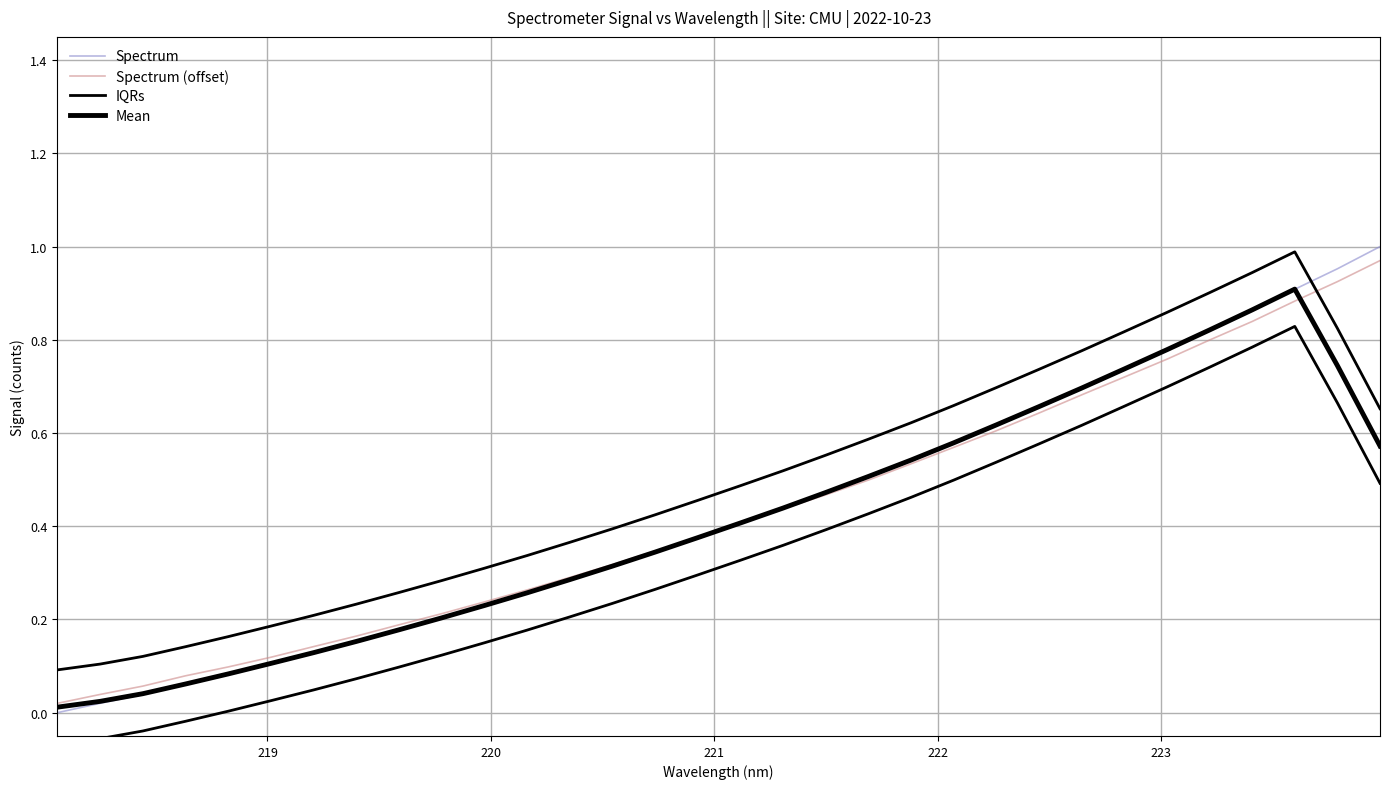

Which series has the widest spread of values?

Spectrum